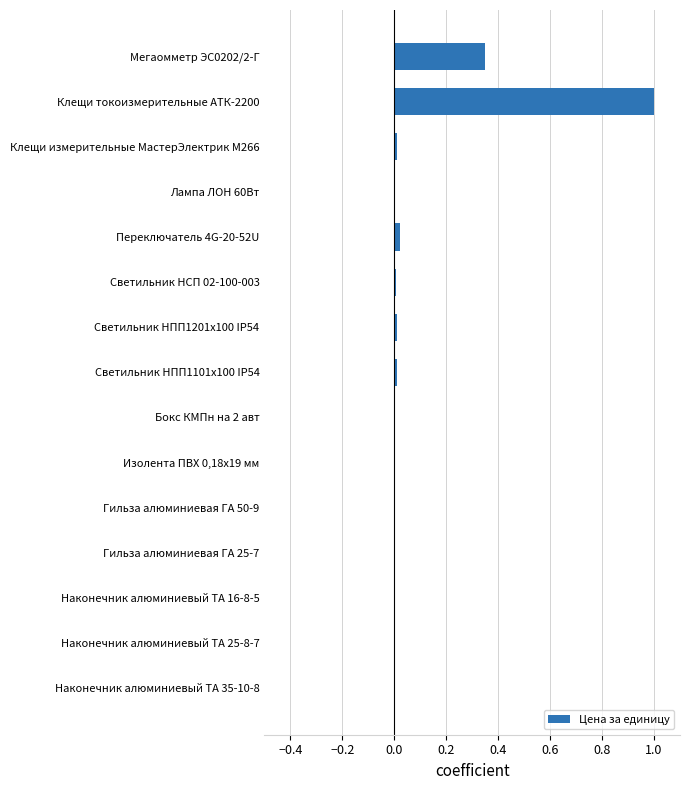

How many data points does each series have?

15